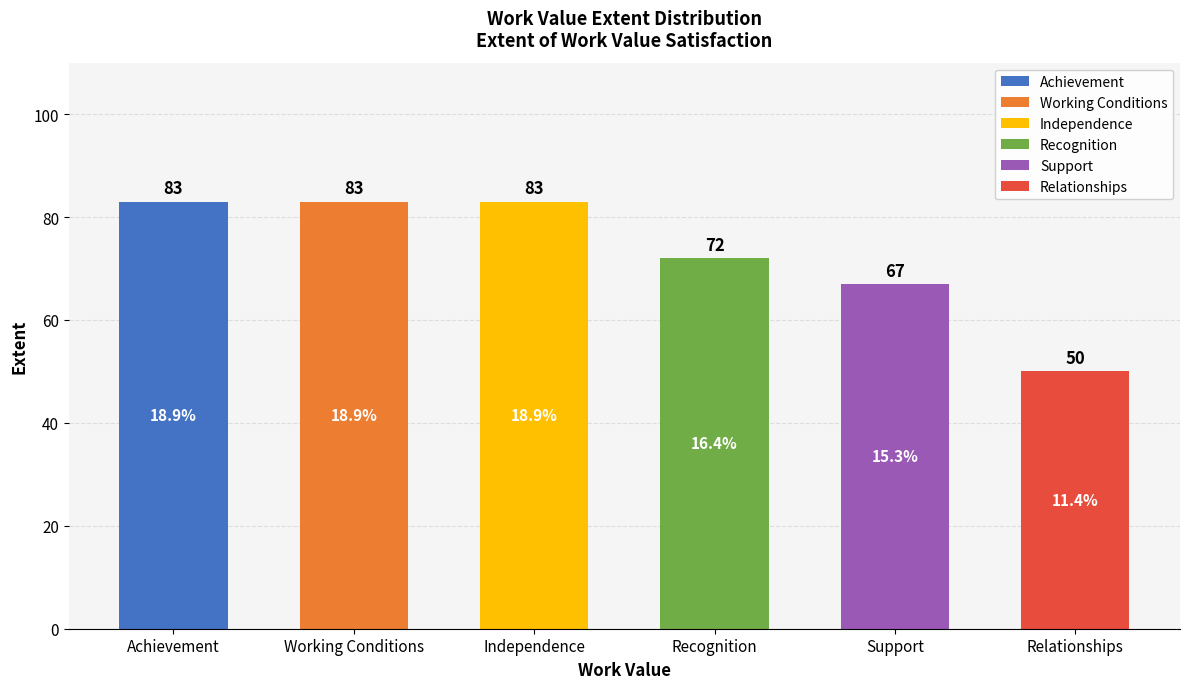

Reading left to right, transcribe all the data shown in this chart.

83	83	83	72	67	50